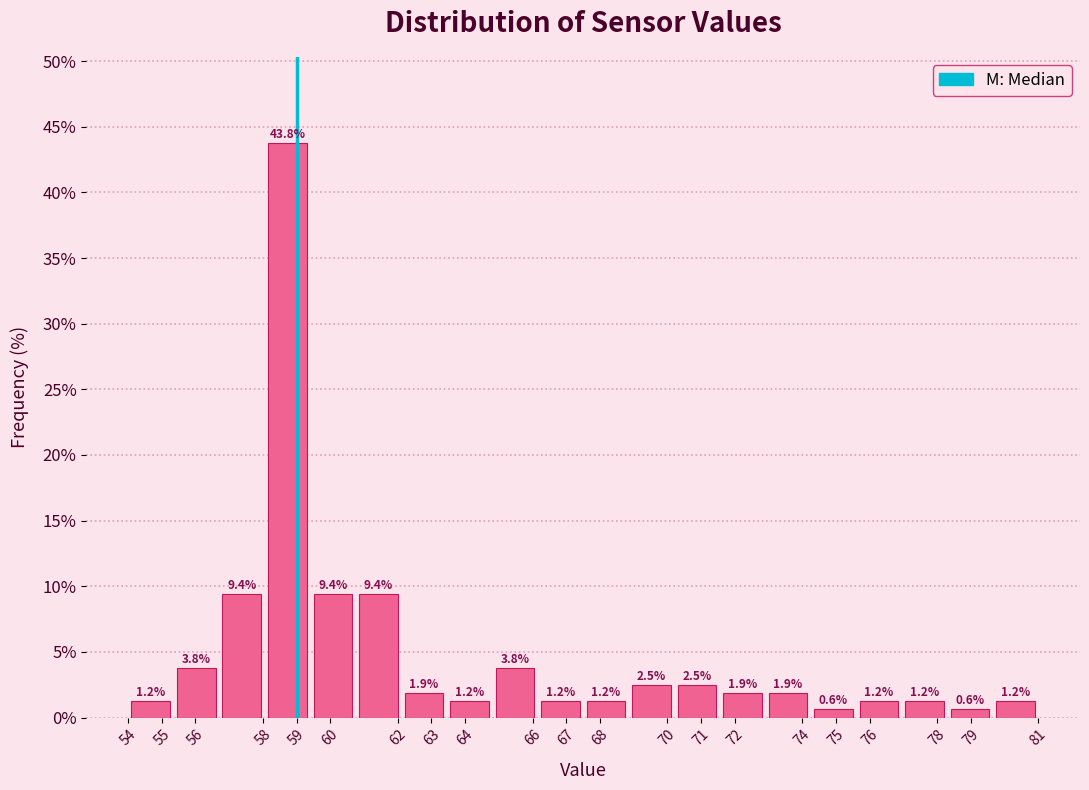

Over which range of the x-axis is the bar tallest?

58.05 to 59.40